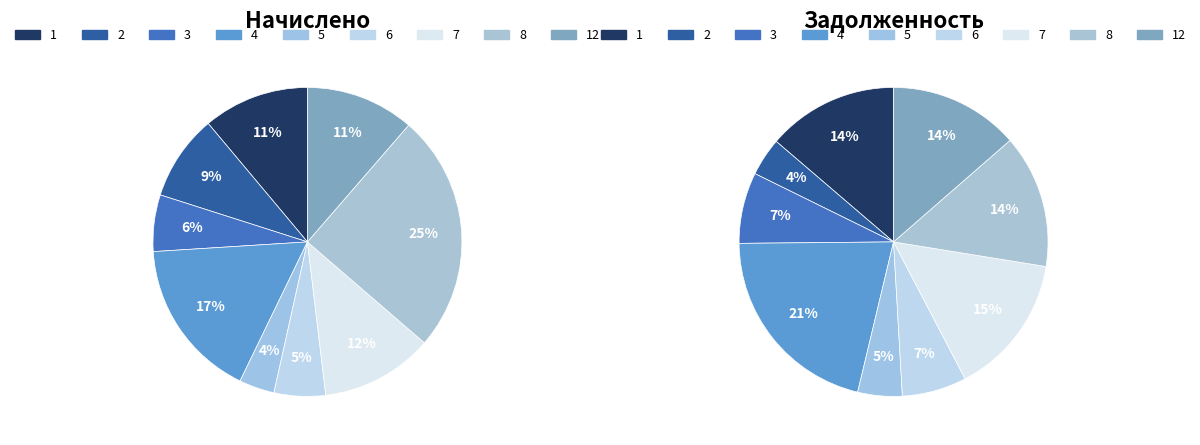

What is the total percentage of 3 and 7?

17.7%